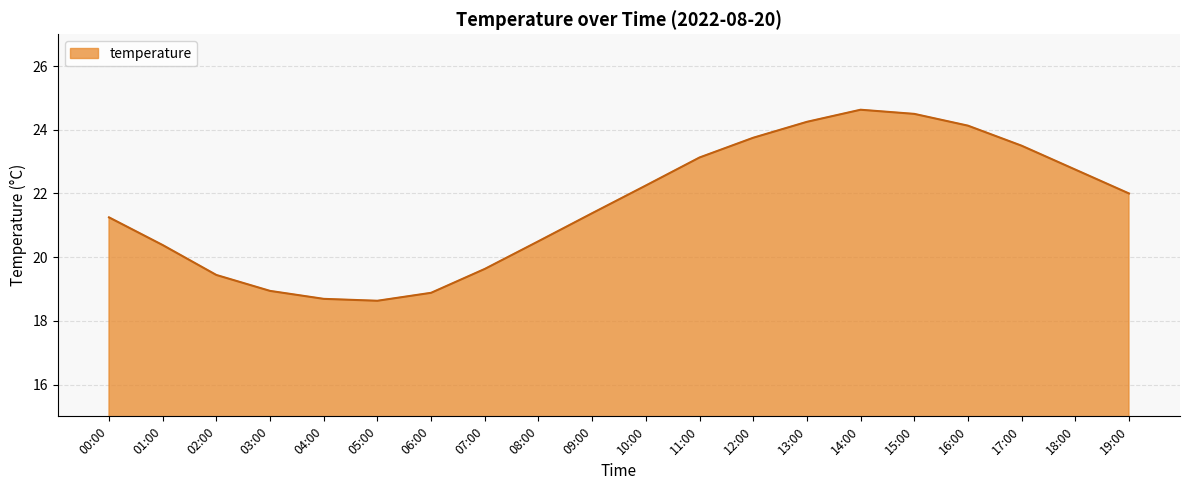

What value does the data have at 17:00?

23.5